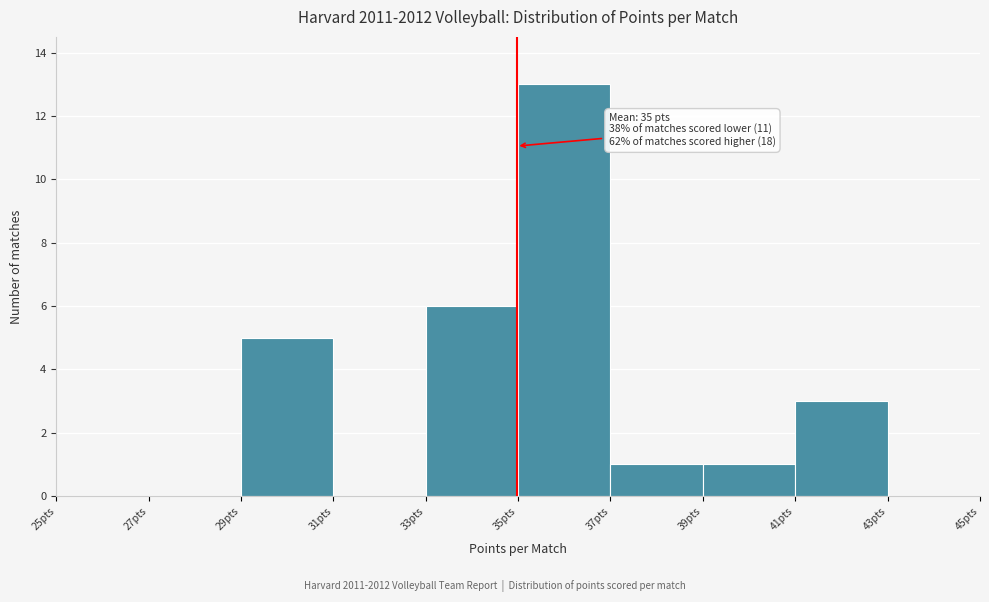

Which range on the x-axis has the tallest bar?

35 to 37